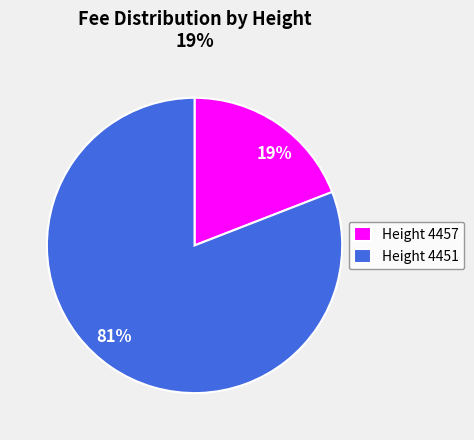

To the nearest percent, what is the average slice percentage?

50%